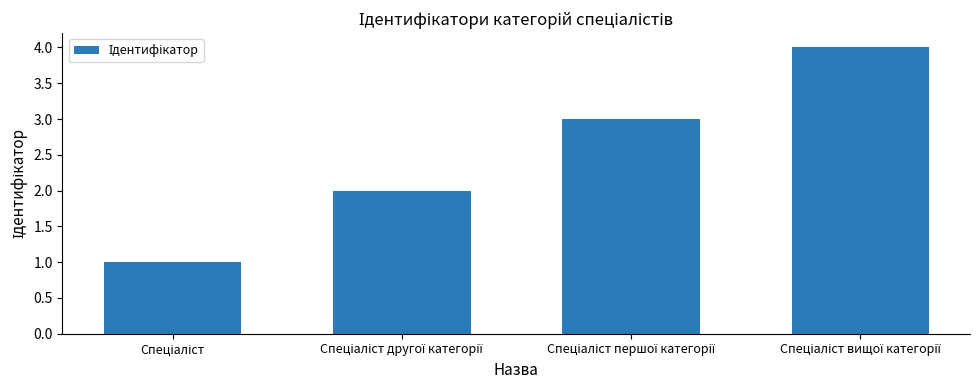

What is the difference between the maximum and minimum values?

3